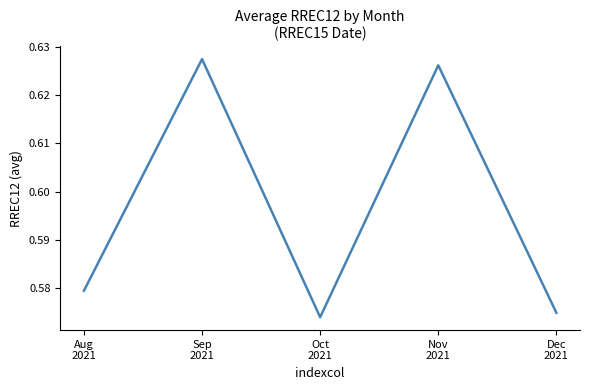

True or false: the data has more than 0 interior local peaks.

True